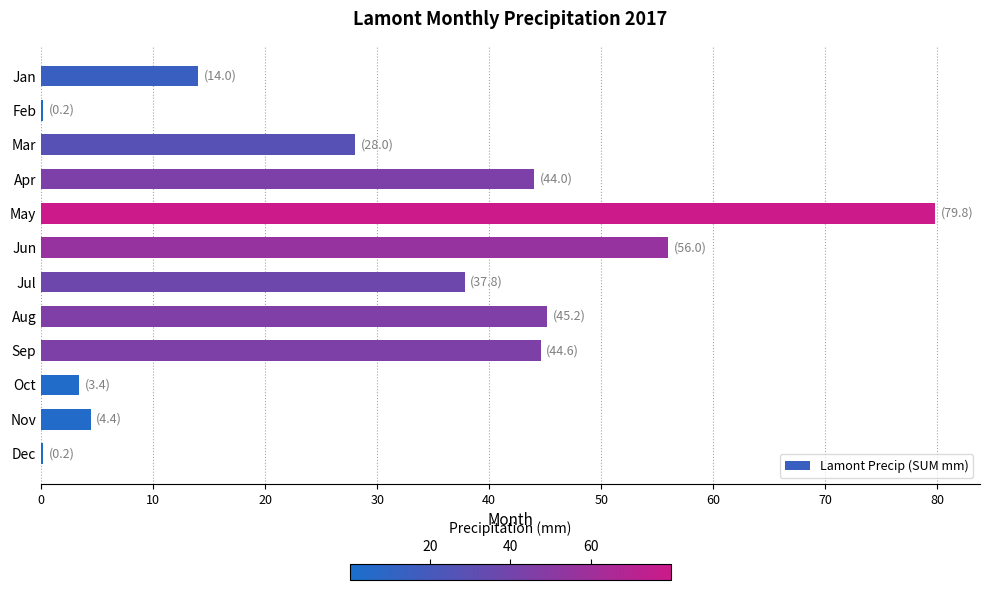

Which has a higher value, May or Apr?

May